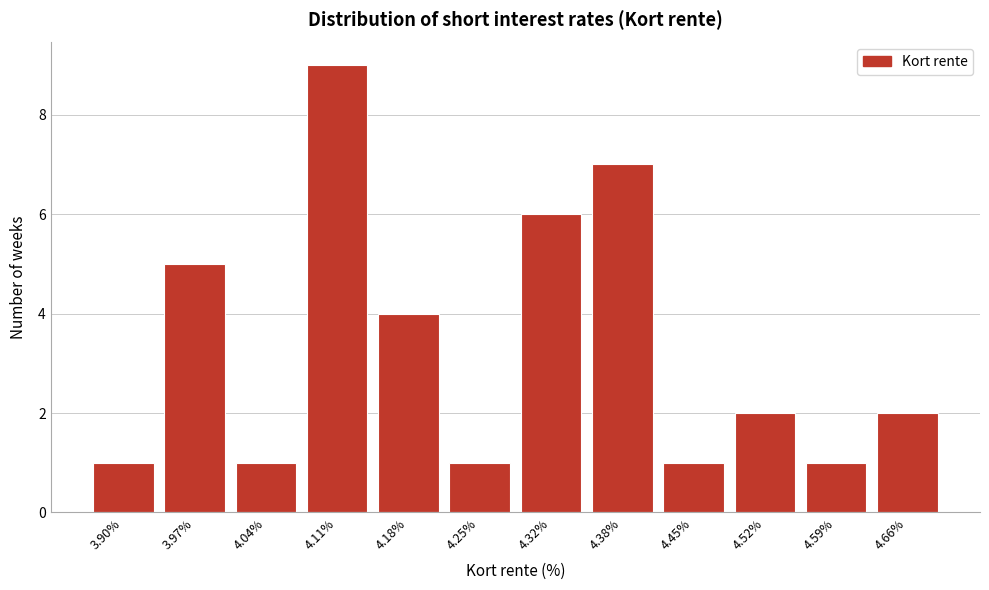

Reading right to left, what are all the values shown in this chart?

2	1	2	1	7	6	1	4	9	1	5	1